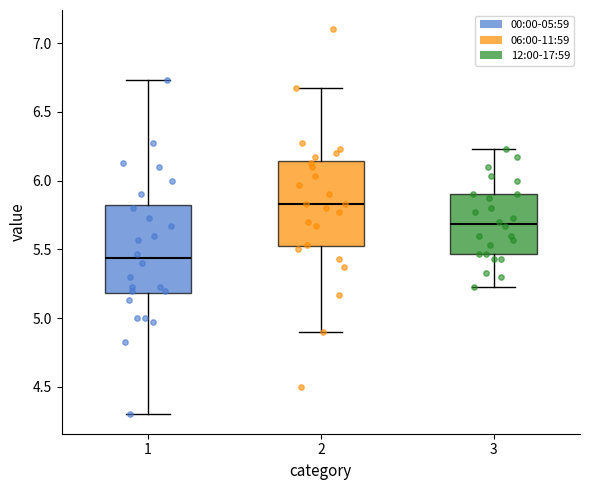

Reading left to right, transcribe this box plot: for each box, give where its median line is, the range the box spans, and where its two whiskers end, as read against the y-axis. The values are not printed on the chart, so give them approximately, as read against the axis.

1: median 5.45, box 5.20 to 5.85, whiskers 4.30 to 6.75
2: median 5.85, box 5.50 to 6.15, whiskers 4.90 to 6.65
3: median 5.70, box 5.45 to 5.90, whiskers 5.25 to 6.25